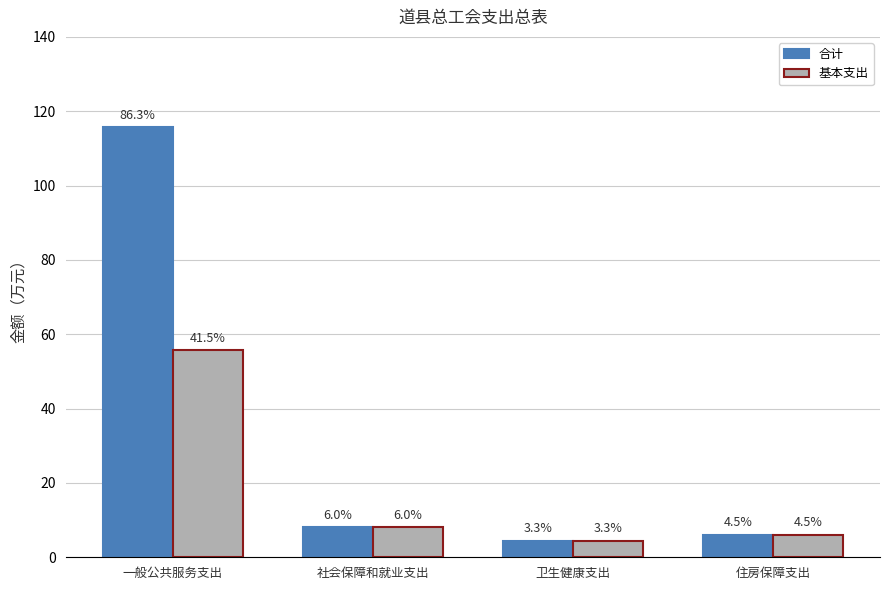

How many bars are there in each group?

2